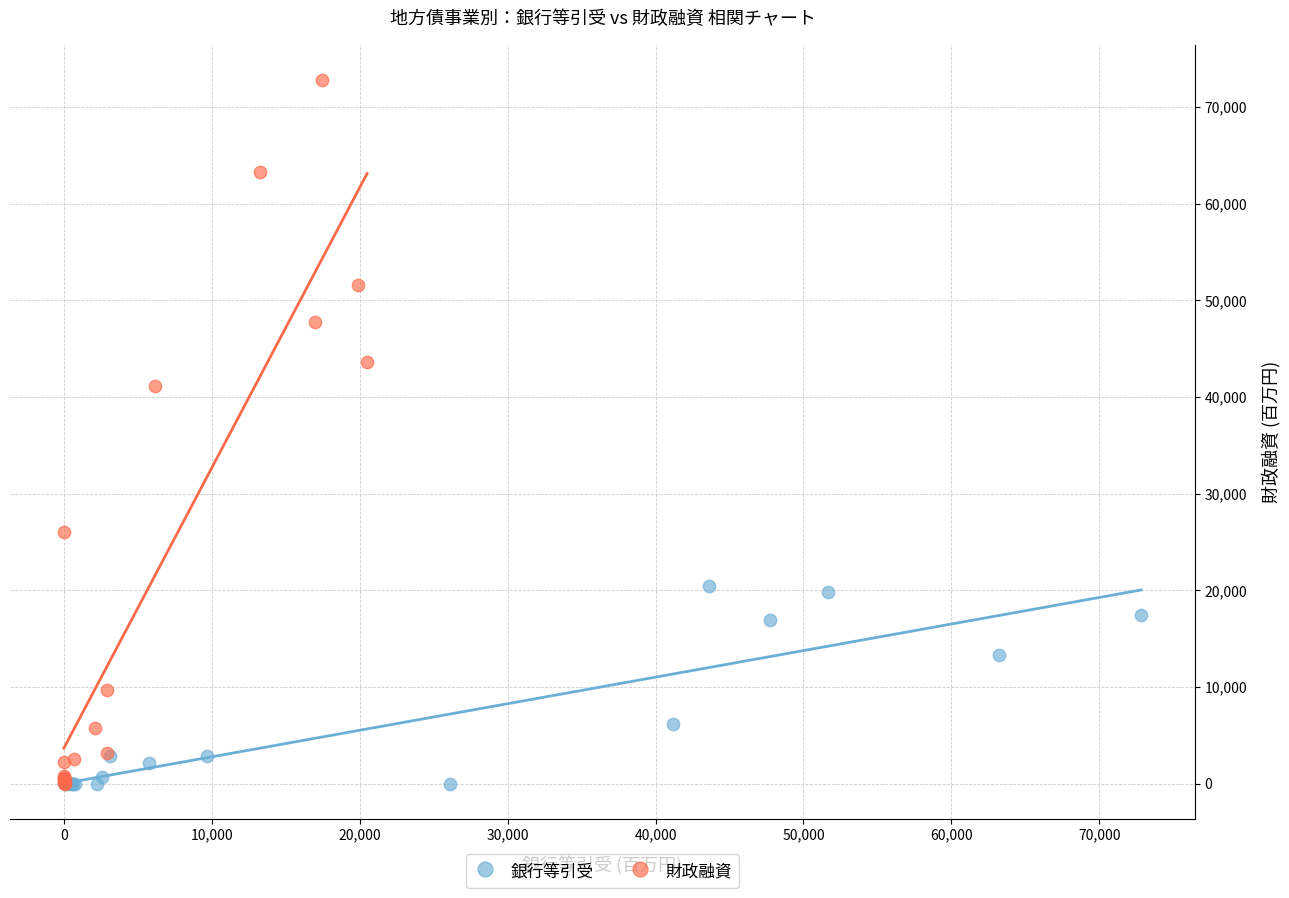

Which series has the widest spread of Y values?

財政融資